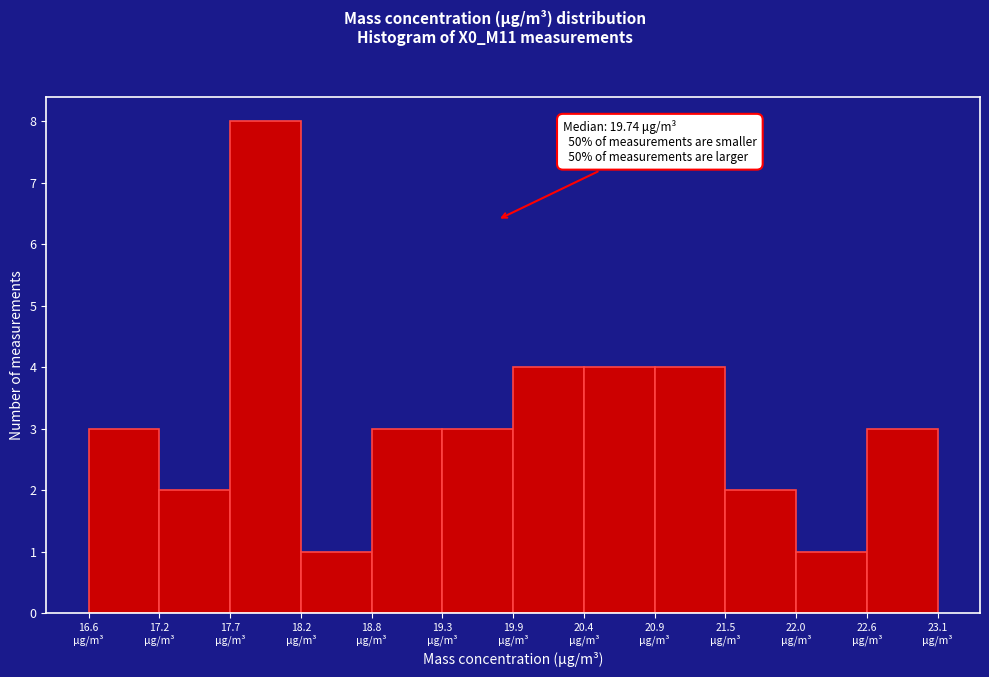

Which range on the x-axis has the tallest bar?

17.70 to 18.24